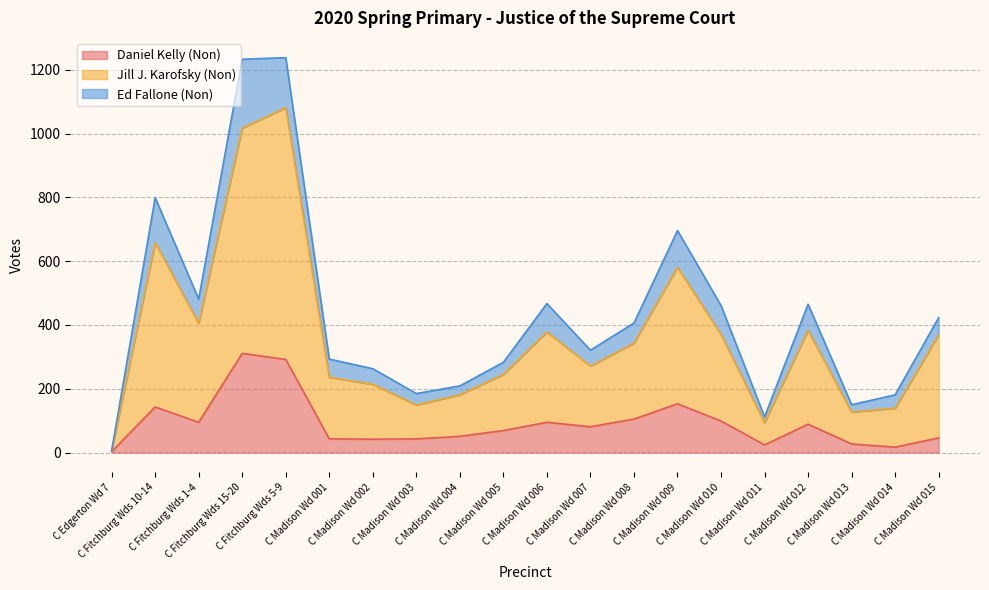

What is the maximum value for Daniel Kelly (Non)?

311